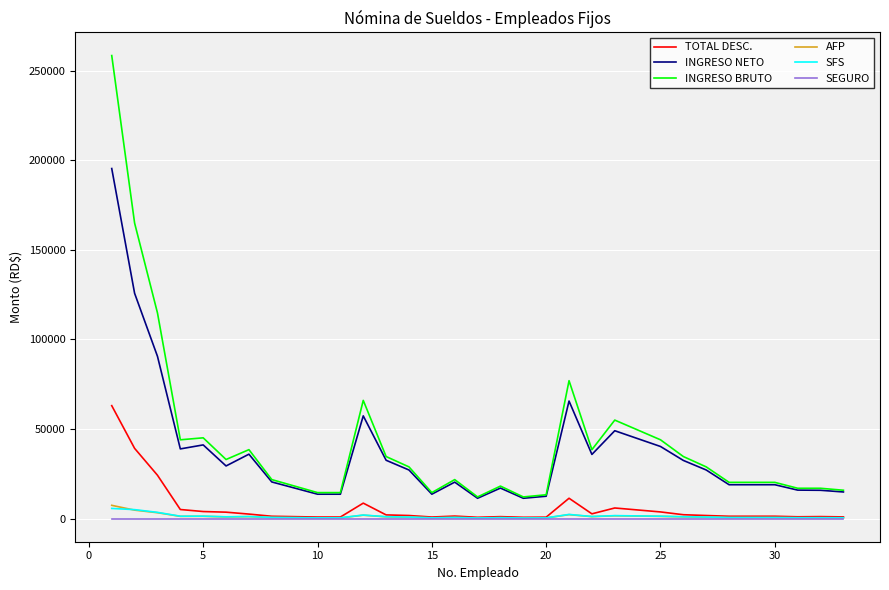

What is the minimum value for INGRESO BRUTO?

12100.0